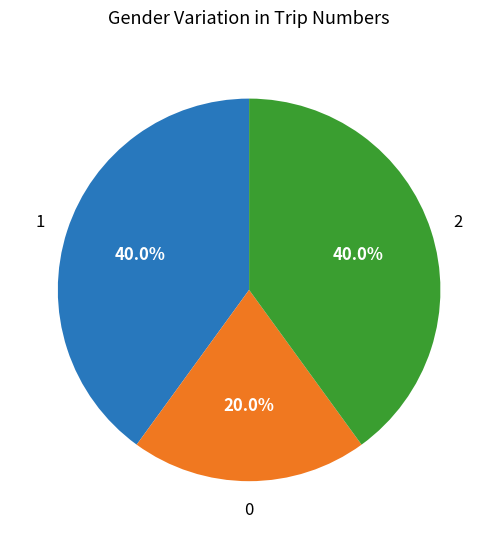

Is there a majority slice in this chart?

No